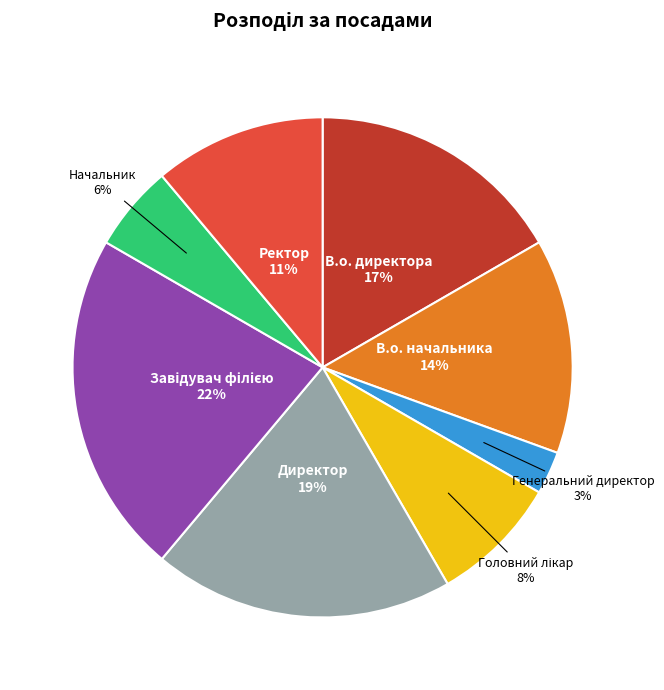

To the nearest percent, what percentage of the pie is Директор?

19%